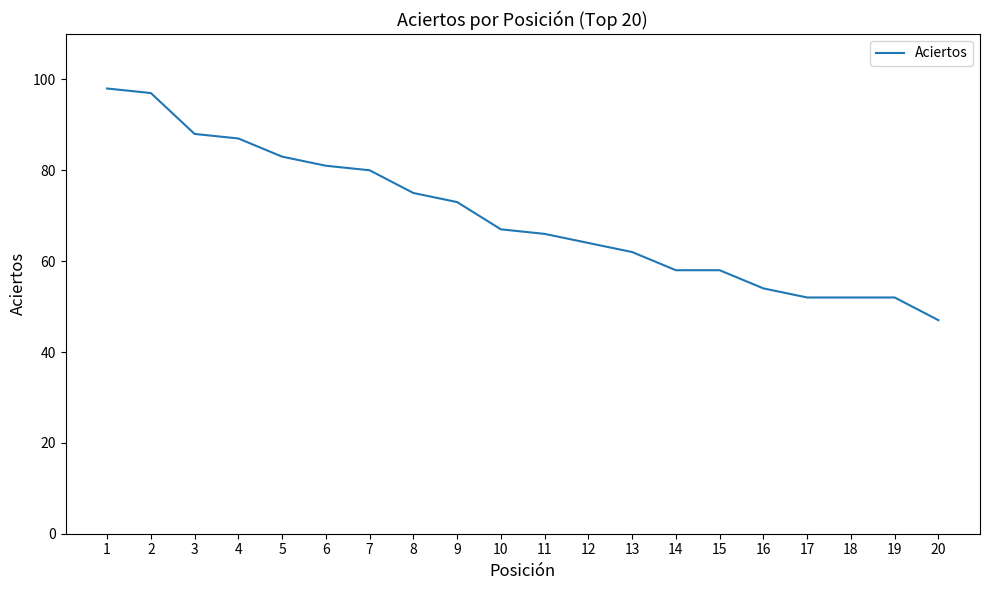

What is the change in value from 17 to 20?

-5